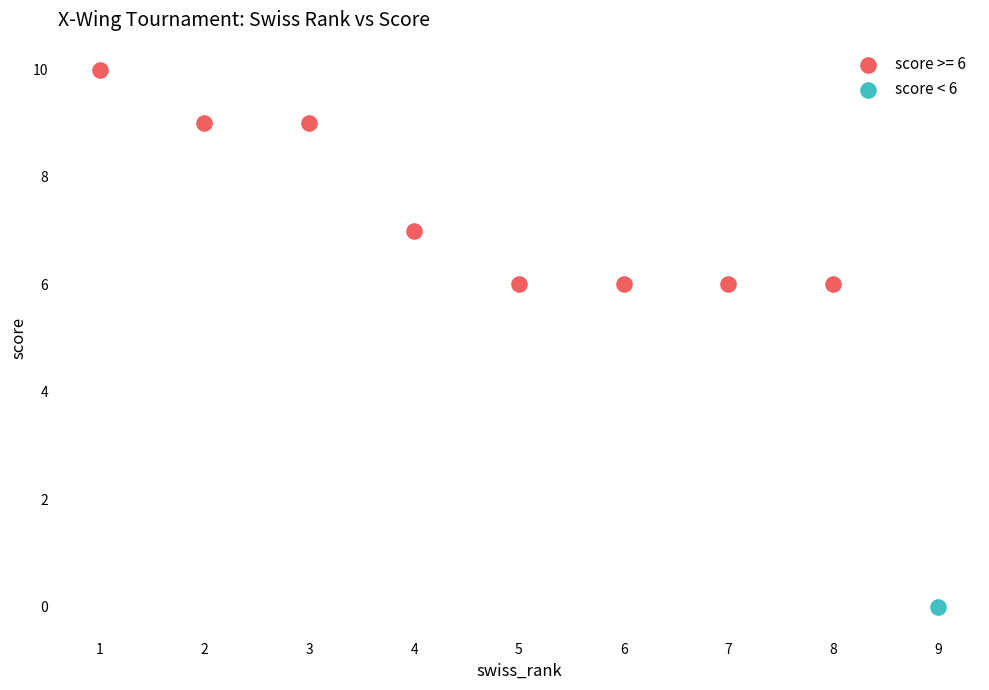

What are all the series names shown in the legend?

score >= 6, score < 6